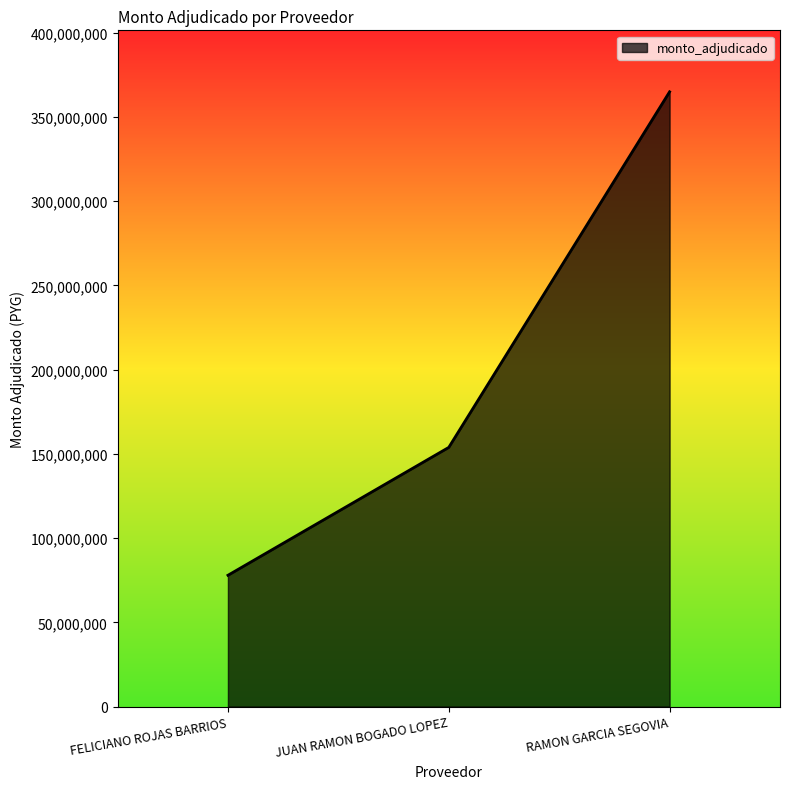

What is the difference between the maximum and second lowest values?

211132461